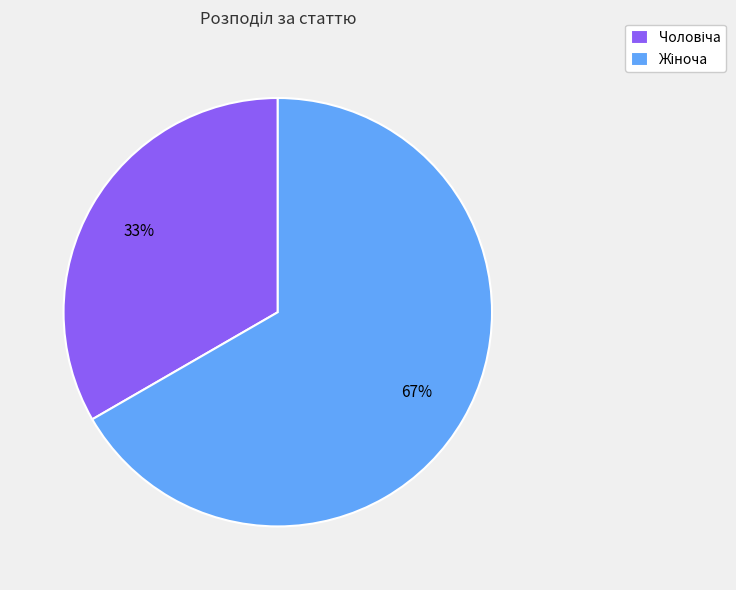

Is there a majority slice in this chart?

Yes